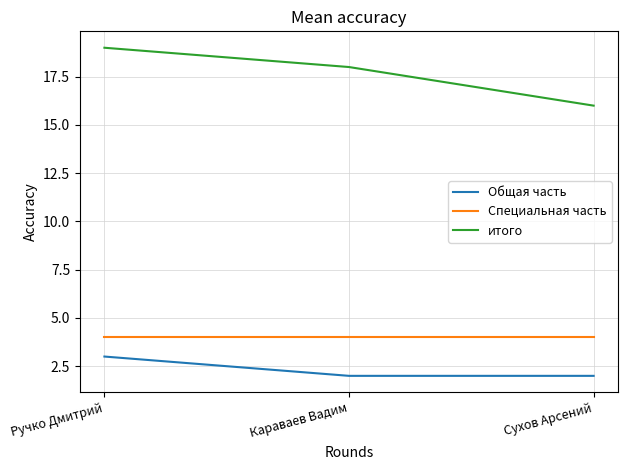

True or false: Общая часть has a value of 3 at Ручко Дмитрий.

True